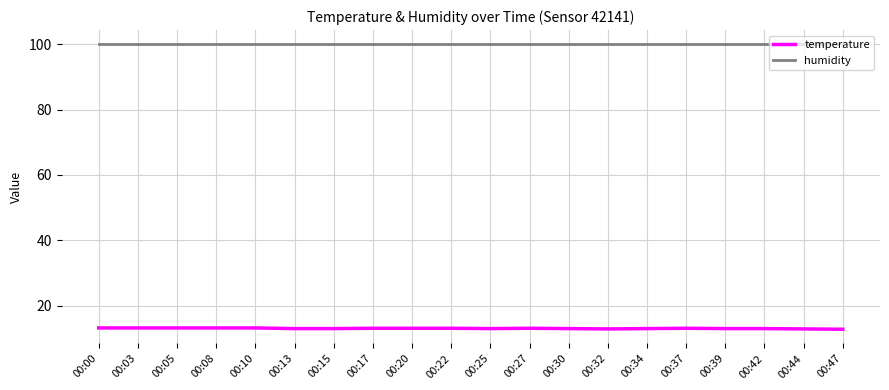

What is the maximum value for temperature?

13.3